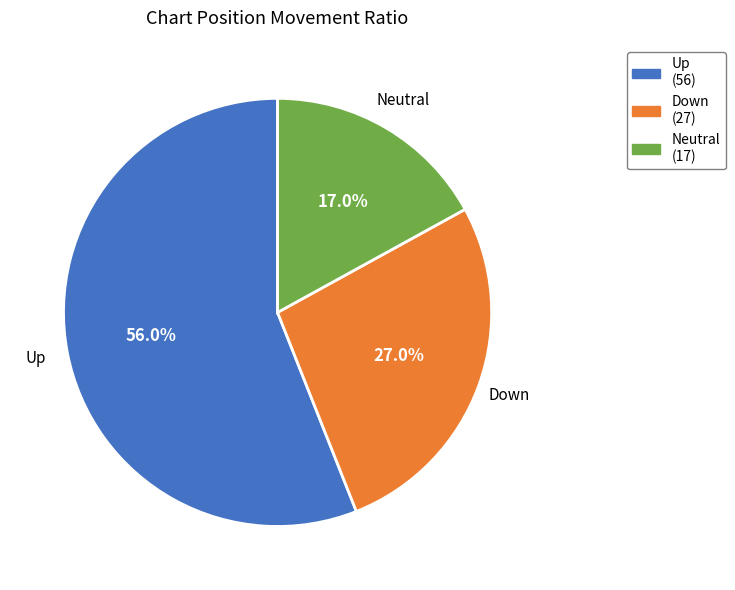

Which slice represents more than half of the pie?

Up